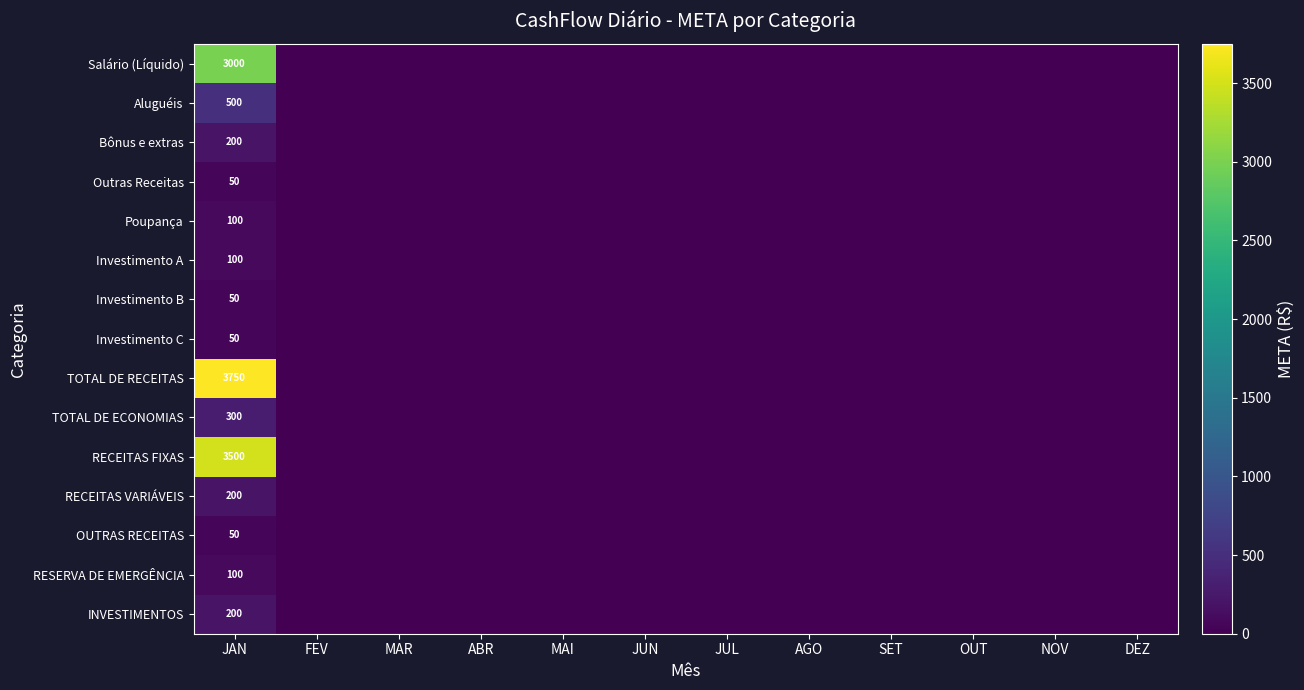

The RESERVA DE EMERGÊNCIA series shows 32 at JAN. True or false?

False